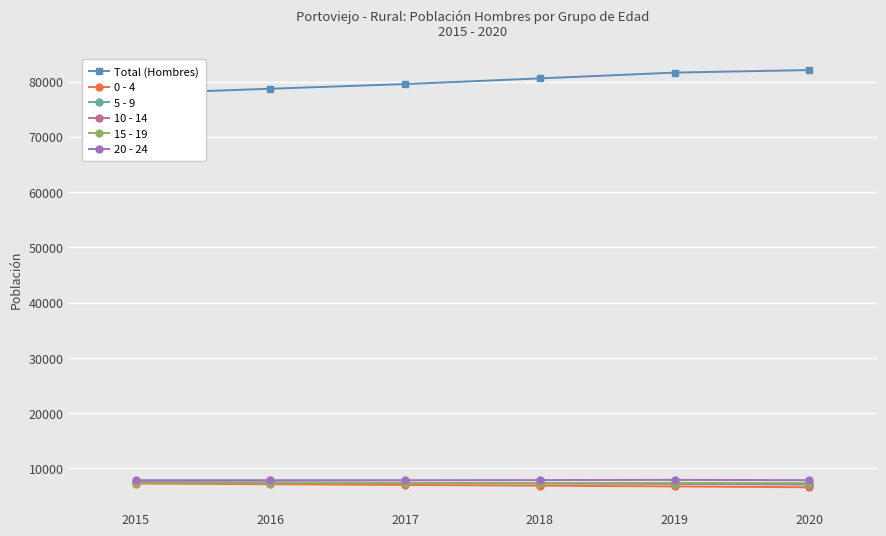

Reading right to left, list all the values displayed in this chart.

Total (Hombres): 2020=82075	2019=81615	2018=80567	2017=79539	2016=78697	2015=77835
0 - 4: 2020=6602	2019=6753	2018=6894	2017=7025	2016=7154	2015=7282
5 - 9: 2020=7081	2019=7204	2018=7306	2017=7397	2016=7472	2015=7526
10 - 14: 2020=7231	2019=7302	2018=7341	2017=7384	2016=7436	2015=7501
15 - 19: 2020=7348	2019=7373	2018=7360	2017=7358	2016=7394	2015=7435
20 - 24: 2020=7888	2019=7941	2018=7904	2017=7874	2016=7877	2015=7880